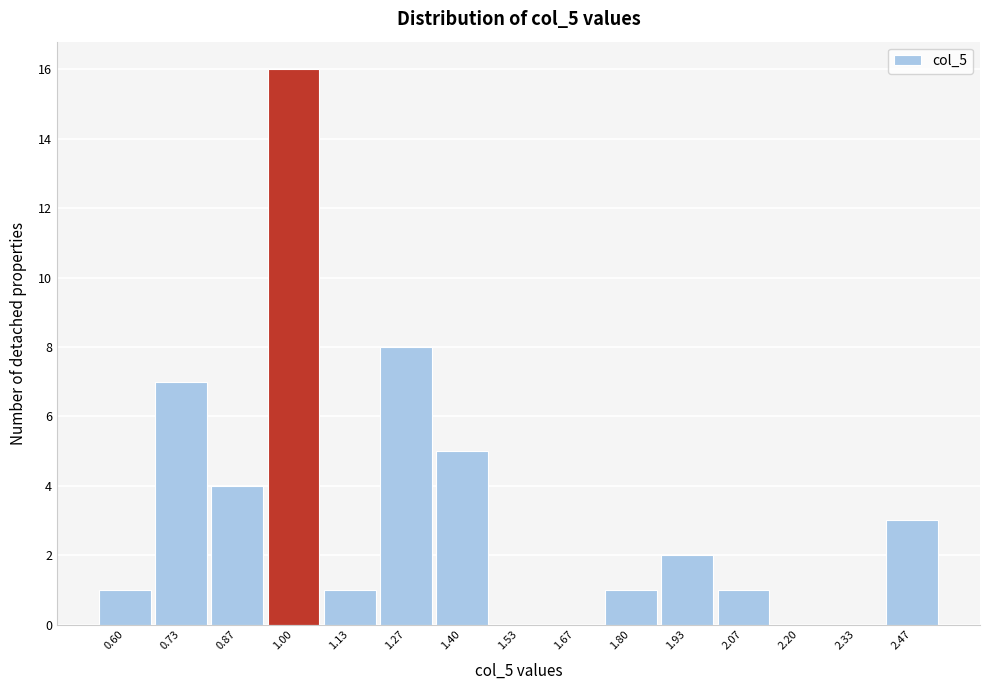

Reading right to left, extract all data points from this chart.

2.47=3	2.33=0	2.20=0	2.07=1	1.93=2	1.80=1	1.67=0	1.53=0	1.40=5	1.27=8	1.13=1	1.00=16	0.87=4	0.73=7	0.60=1